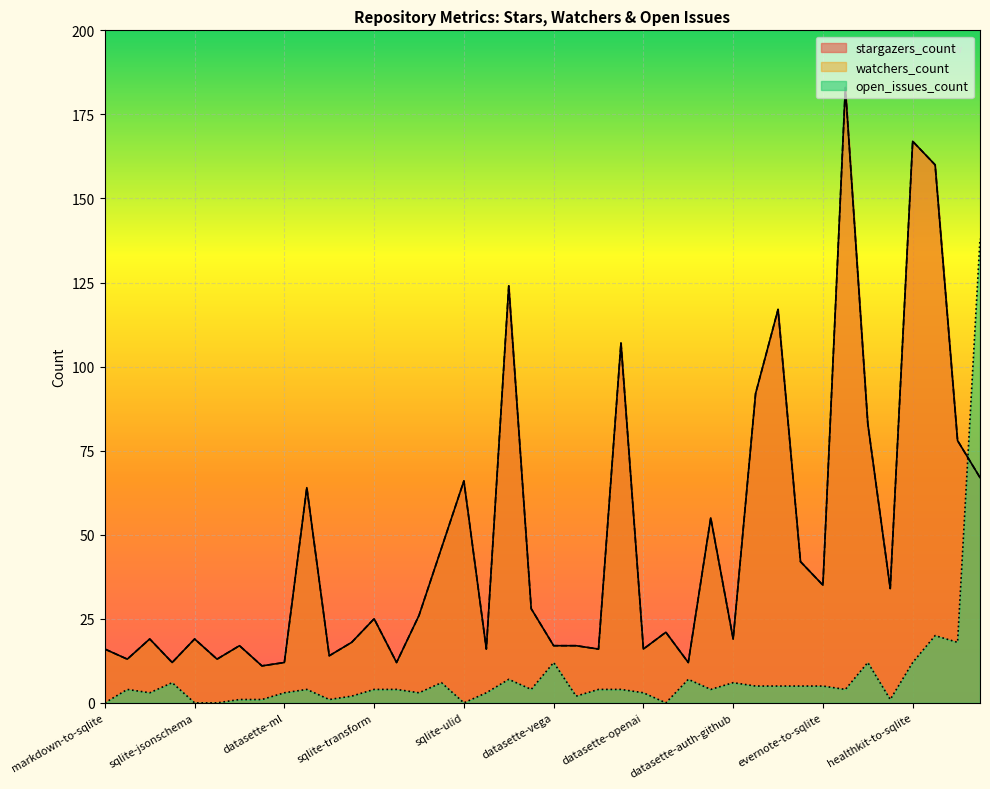

At airtable-export, list the series in order from largest to smallest.

stargazers_count, watchers_count, open_issues_count